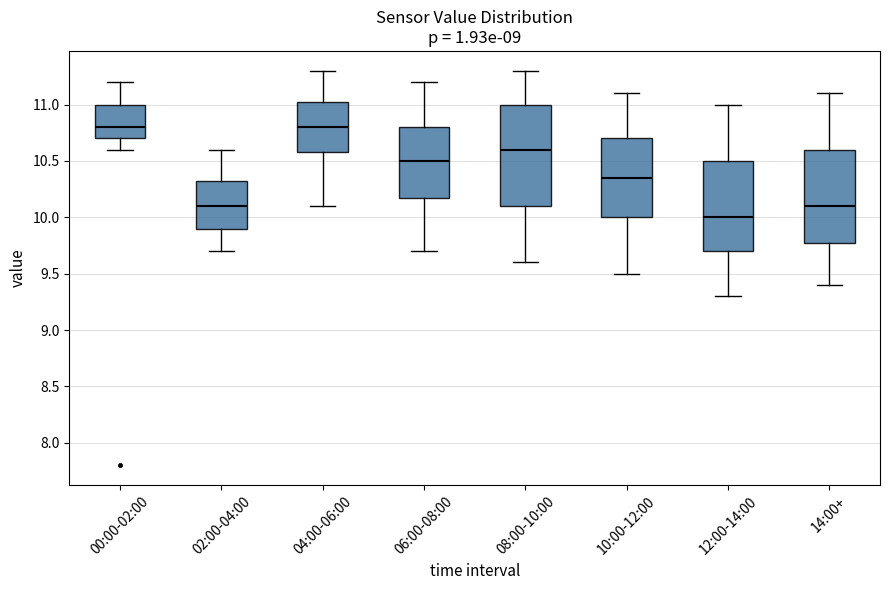

Which box is the tallest, from its lower edge to its upper edge?

08:00-10:00